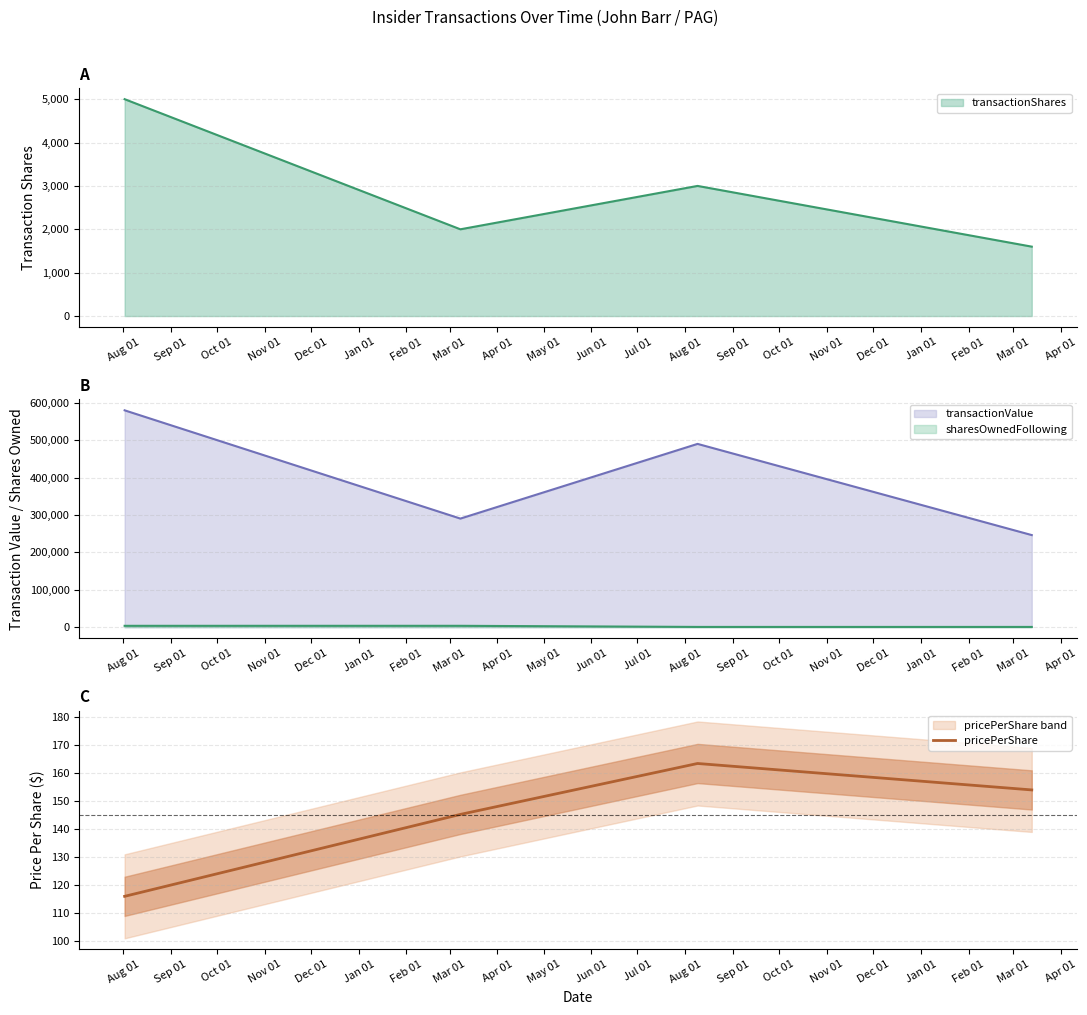

In pricePerShare, how many points are higher than both neighbors (excluding endpoints)?

1